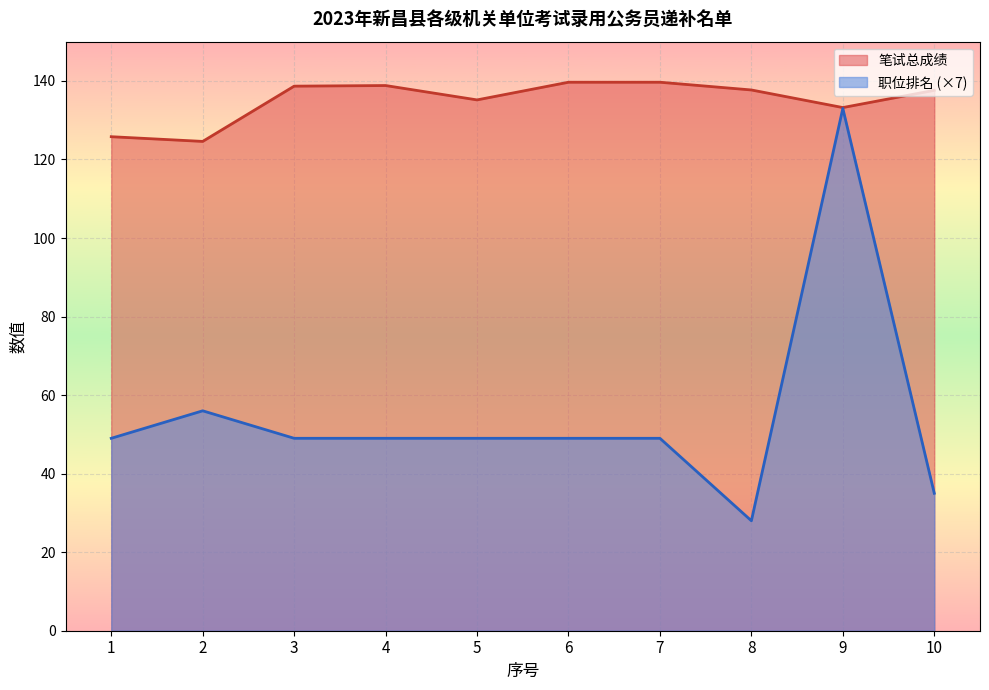

What is the difference between the 笔试总成绩 values at 7 and 10?

2.1